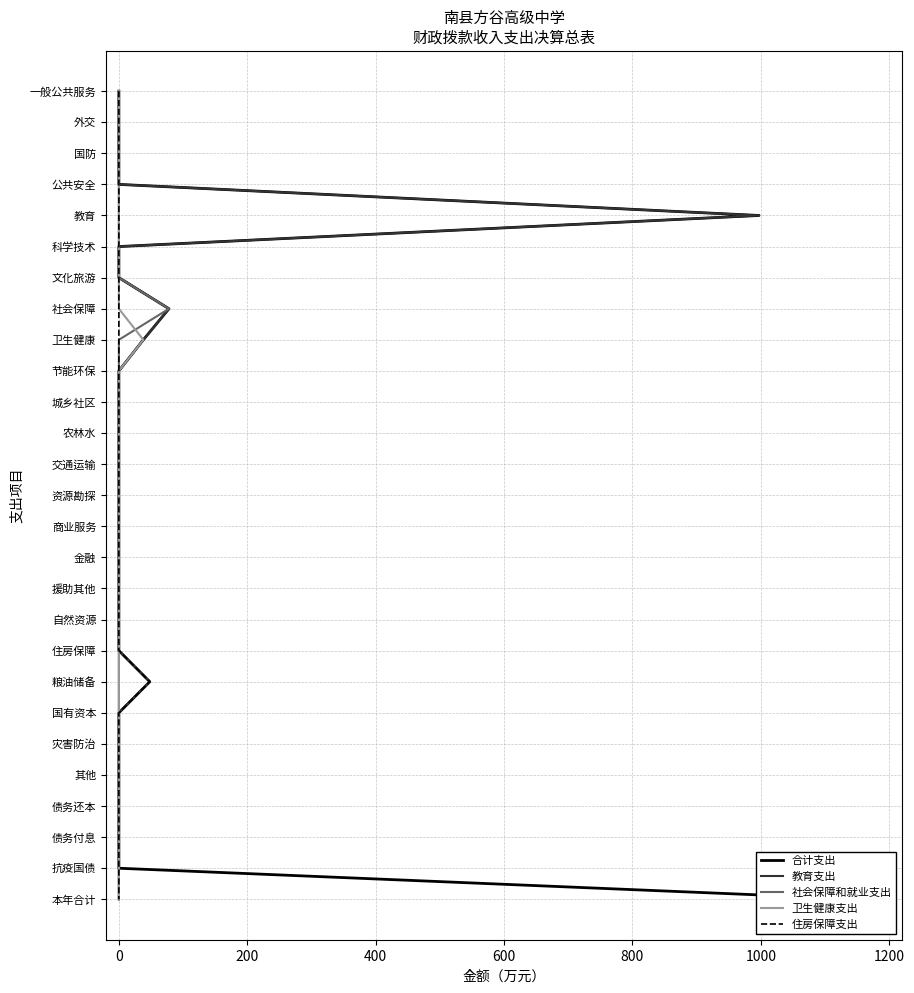

True or false: 卫生健康支出 and 教育支出 cross at least once.

False